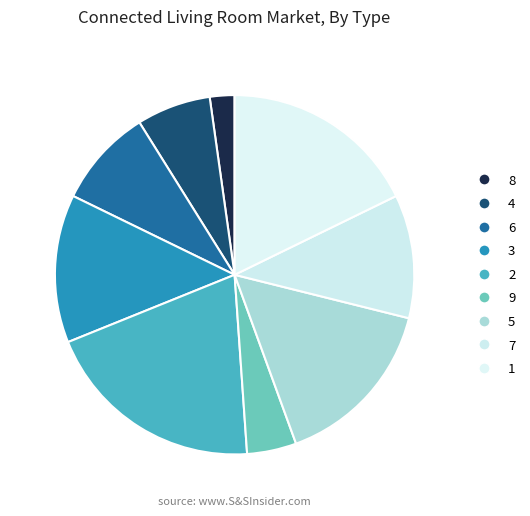

Is there any slice that represents more than half of the pie?

No